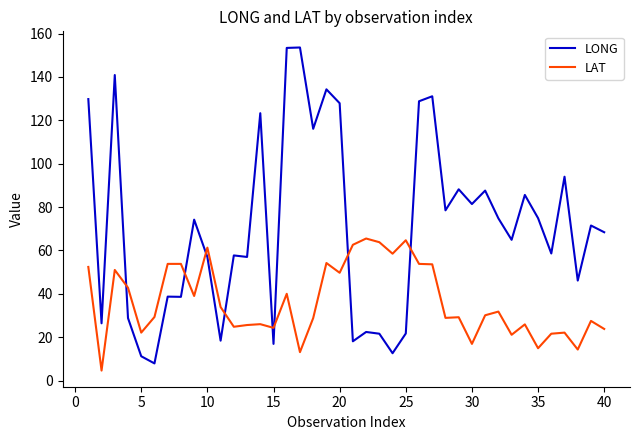

Which series has the widest spread of values?

LONG